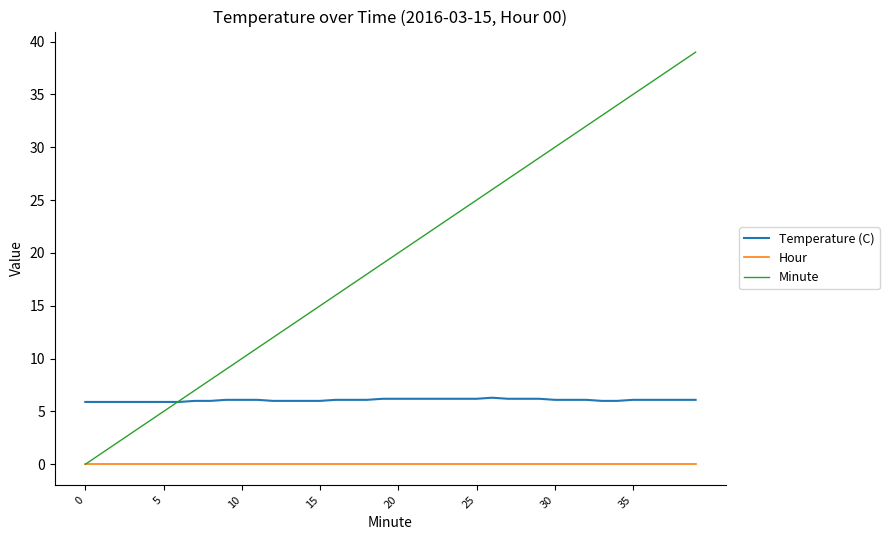

List the series in order of their overall mean, lowest first.

Hour, Temperature (C), Minute